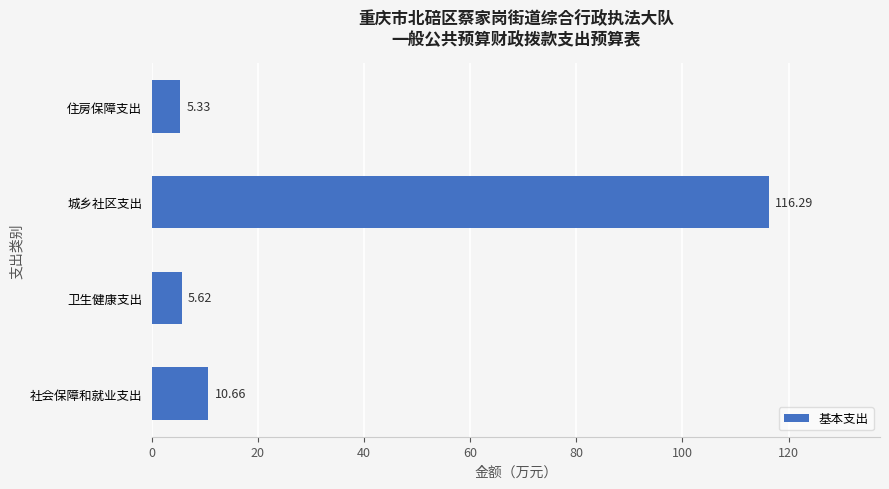

Which category has the highest value across all series?

城乡社区支出